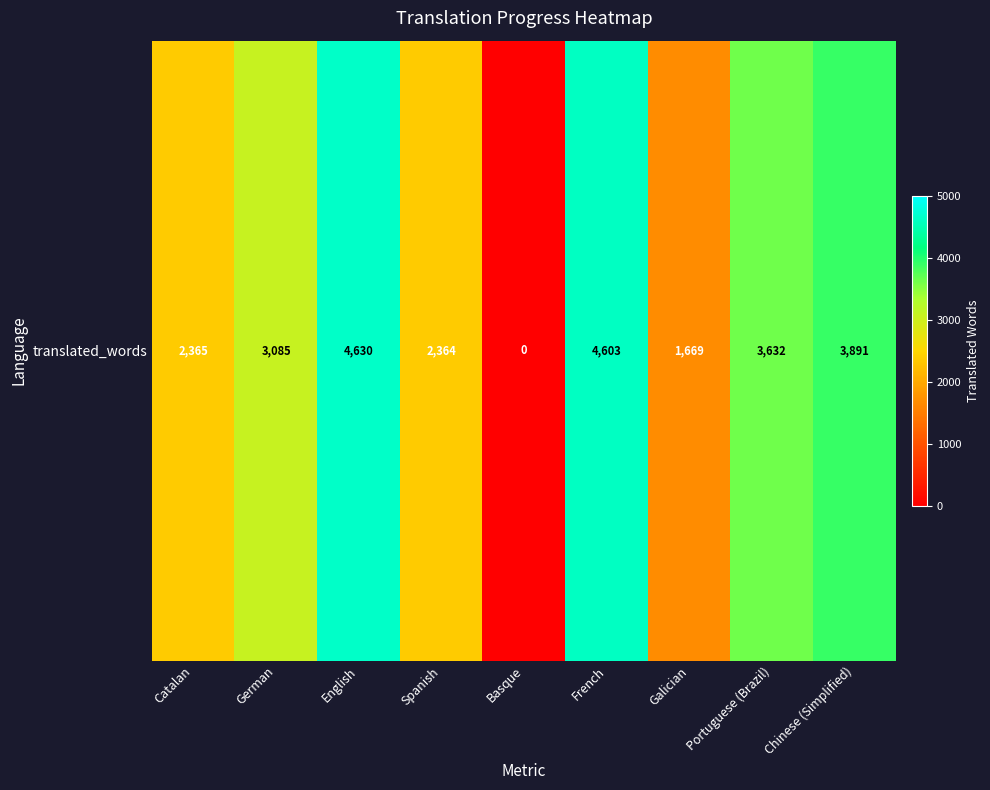

How many values are below 3085?

4